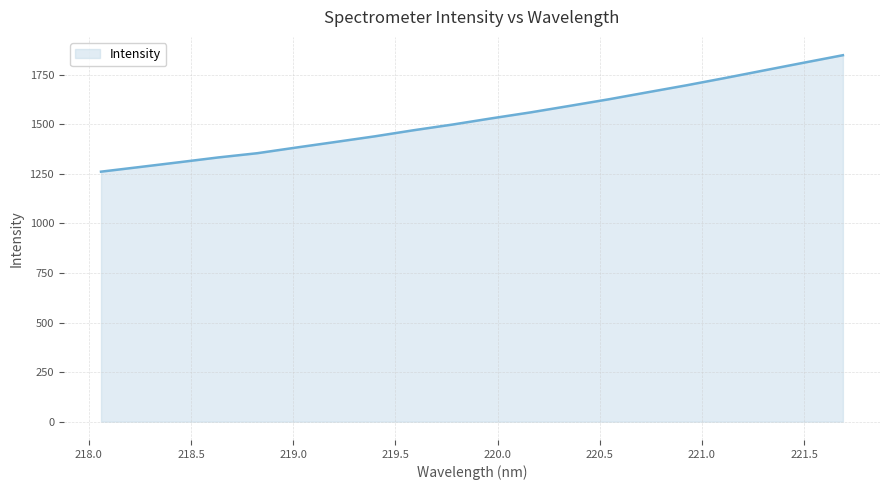

What is the minimum value shown in the chart?

1261.1